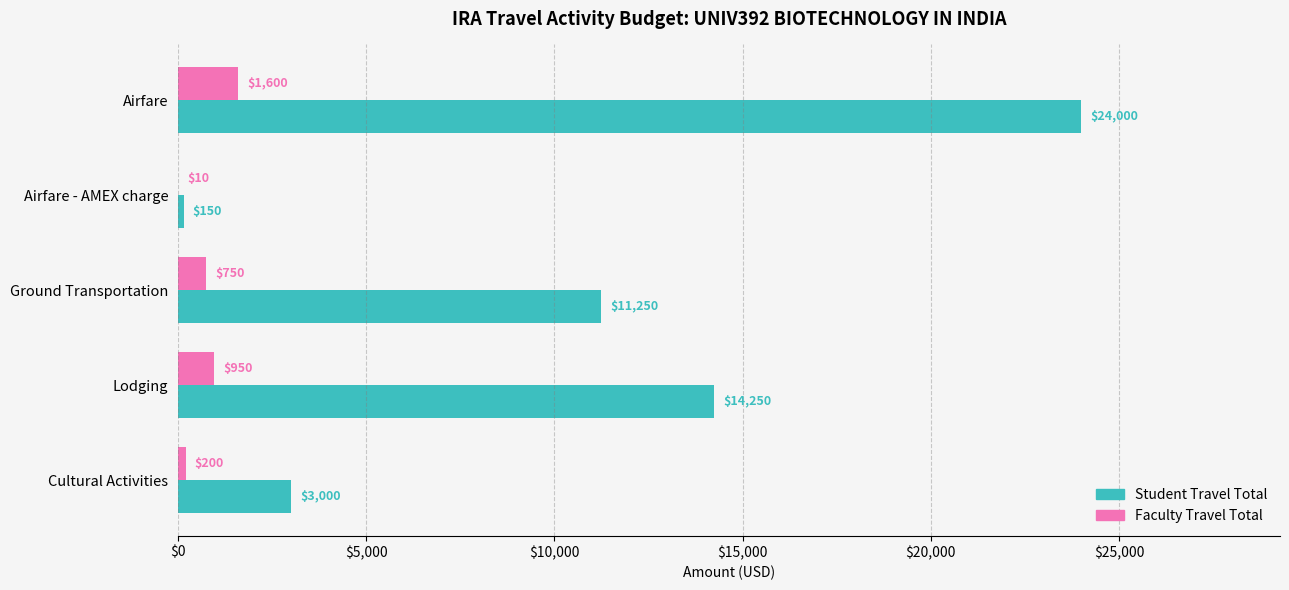

What are all the series names shown in the legend?

Student Travel Total, Faculty Travel Total